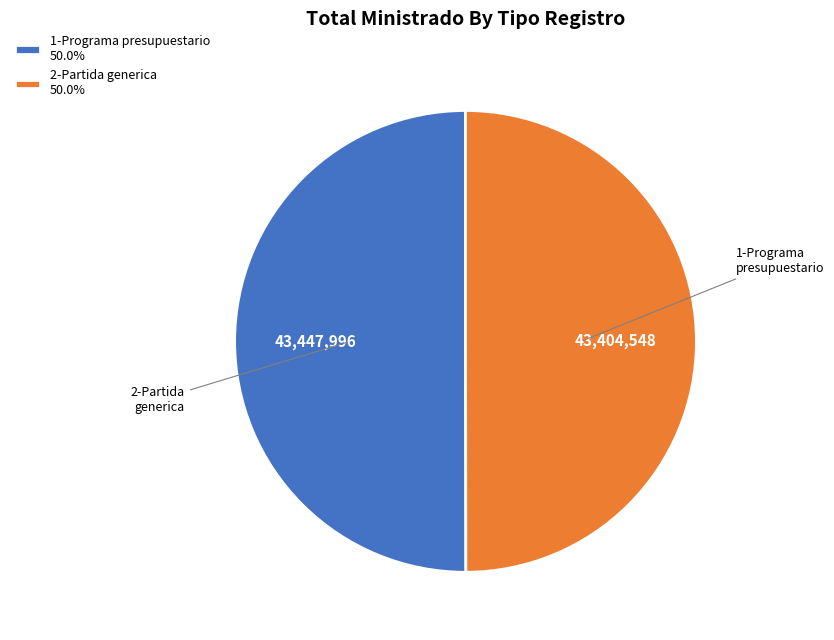

Is the sum of 1-Programa presupuestario 50.0% and 2-Partida generica 50.0% greater than half?

Yes